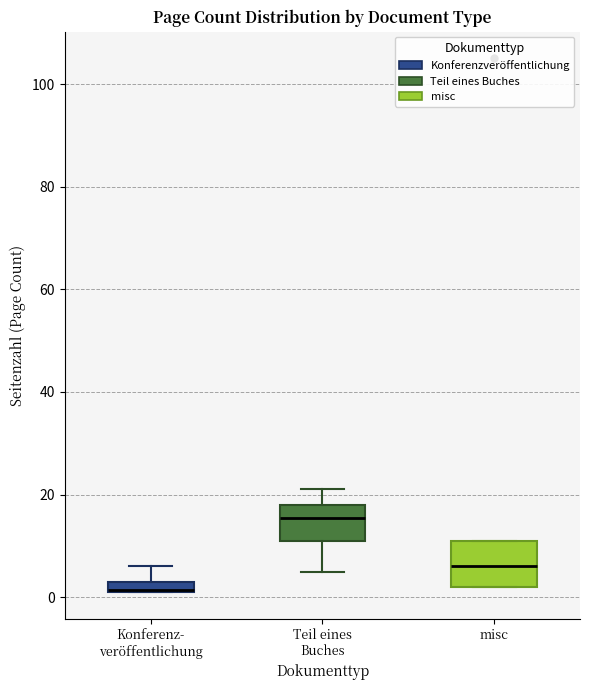

Comparing the boxes themselves (not the whiskers), which one is the tallest?

misc